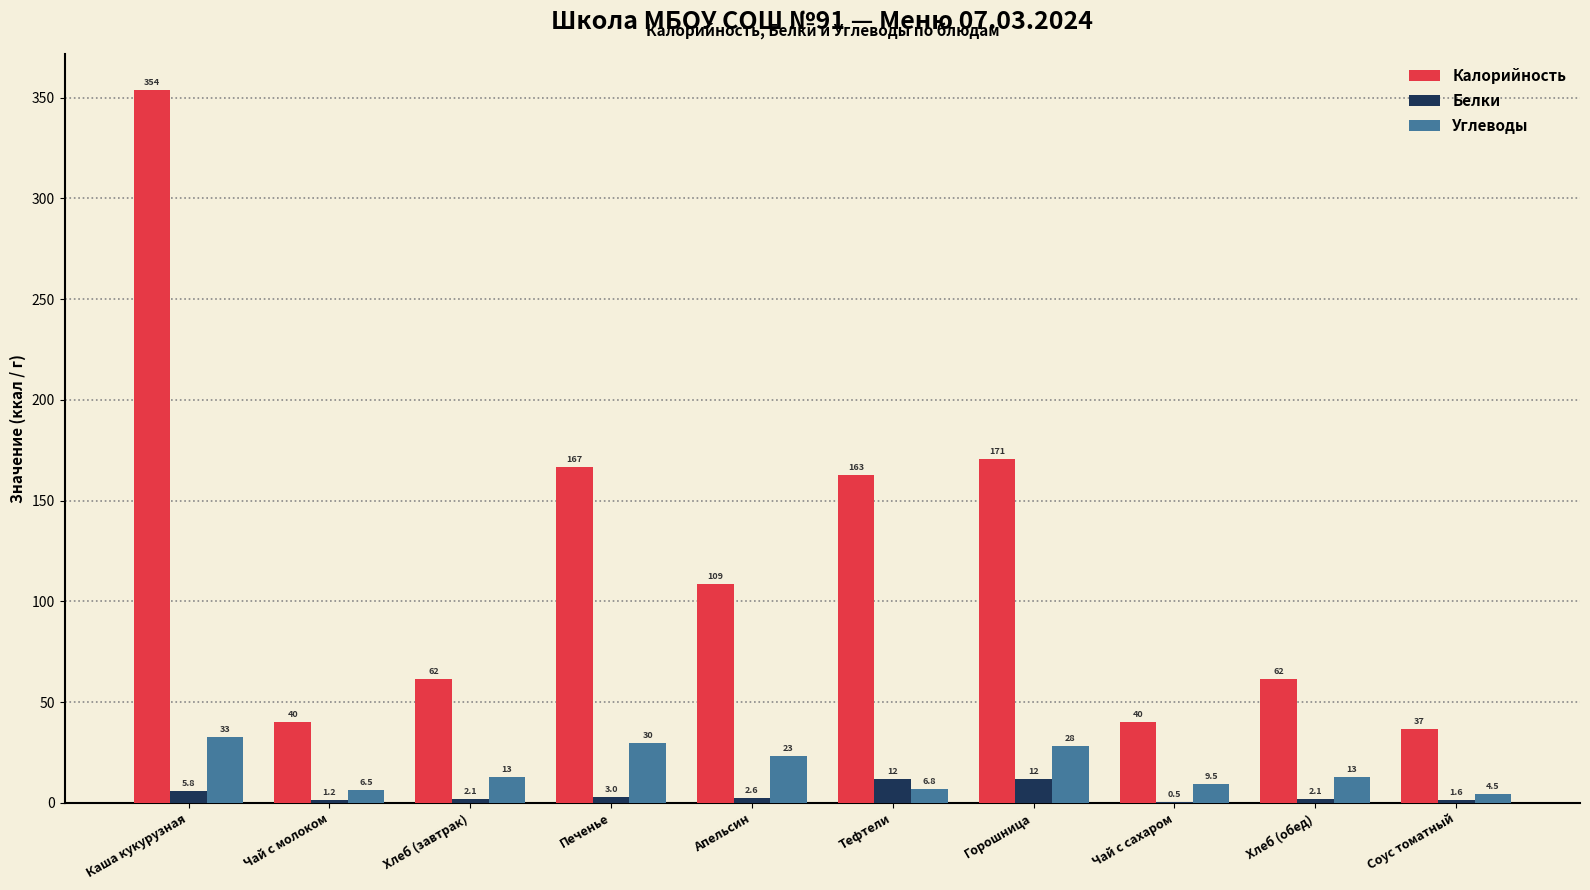

Is it true that Углеводы equals 28.2 at Горошница?

True